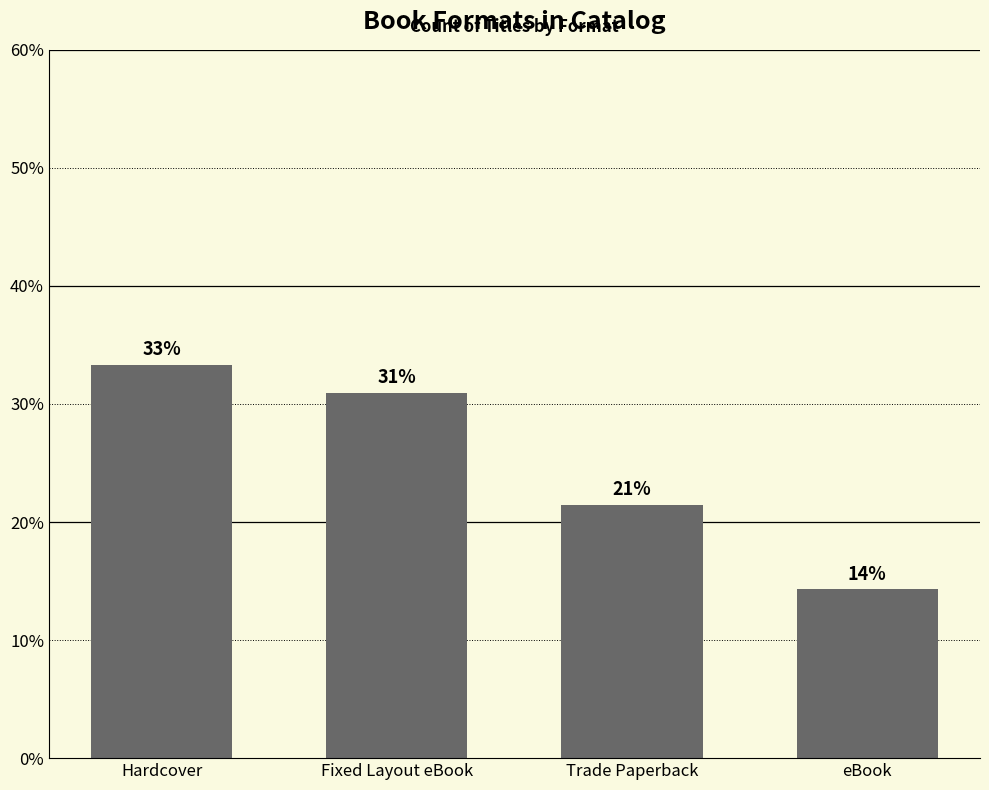

What is the ratio of the value at Fixed Layout eBook to the value at Trade Paperback?

1.4